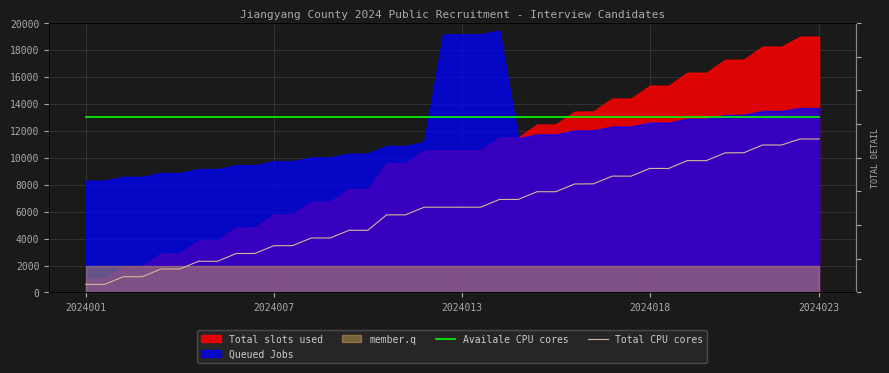

The Availale CPU cores series shows 22196.5 at 6. True or false?

False